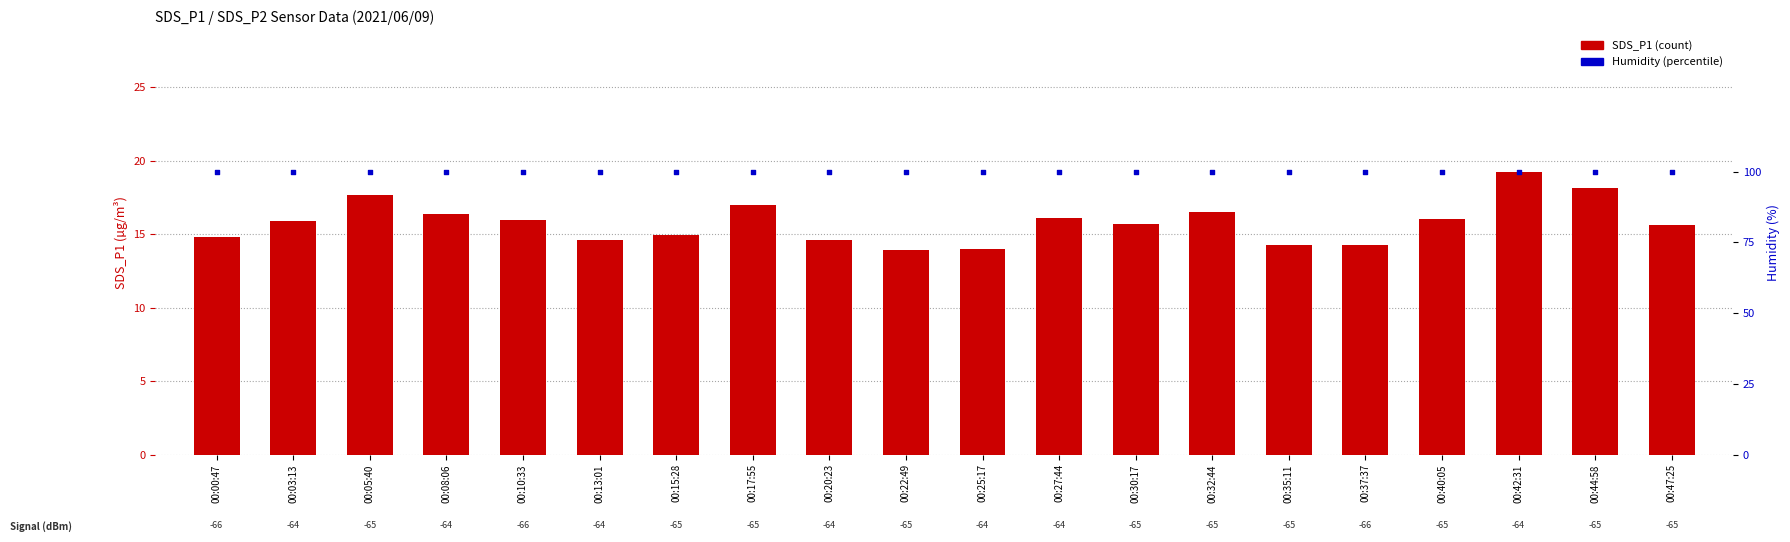

Is the value of Humidity (%) at 00:27:44 greater than the value of SDS_P1 at 00:40:05?

Yes